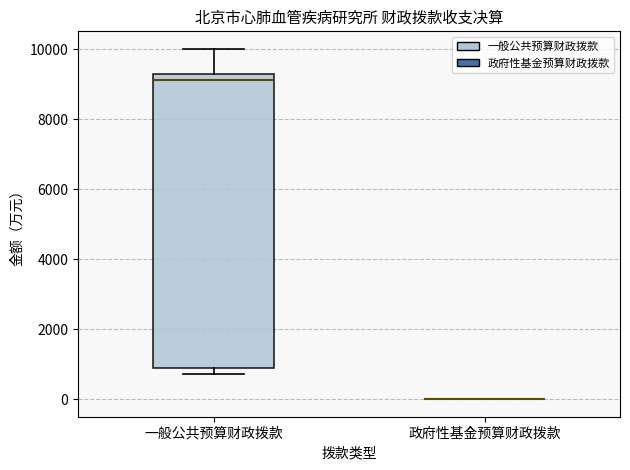

Reading left to right, transcribe this box plot: for each box, give where its median line is, the range the box spans, and where its two whiskers end, as read against the y-axis. The values are not printed on the chart, so give them approximately, as read against the axis.

一般公共预算财政拨款: median 9200, box 1000 to 9400, whiskers 800 to 10000
政府性基金预算财政拨款: box collapsed to a line at 0, whiskers 0 to 0